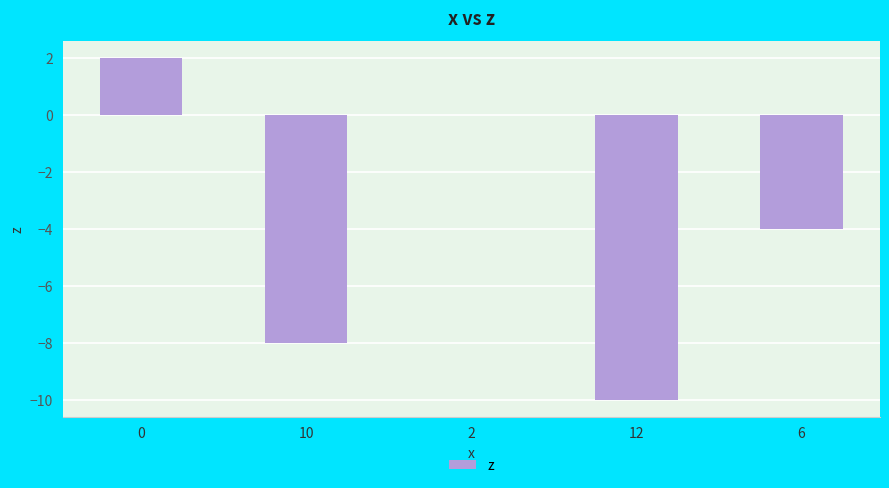

What is the change in value from 12 to 6?

+6